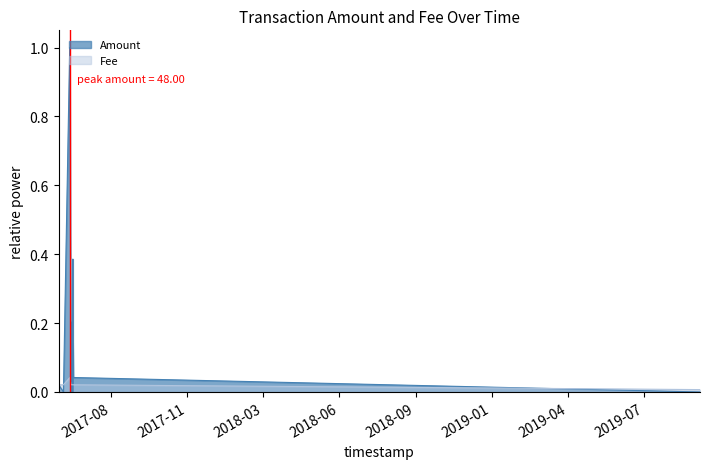

Reading left to right, transcribe all the data shown in this chart.

Amount: 0.0	0.0	1.0	0.0	0.0	0.0	0.0	0.0	0.0	0.2	0.0	0.4	0.1	0.0	0.0
Fee: 0.0	0.0	0.0	0.0	0.0	0.0	0.0	0.0	0.0	0.0	0.0	0.0	0.0	0.0	0.0